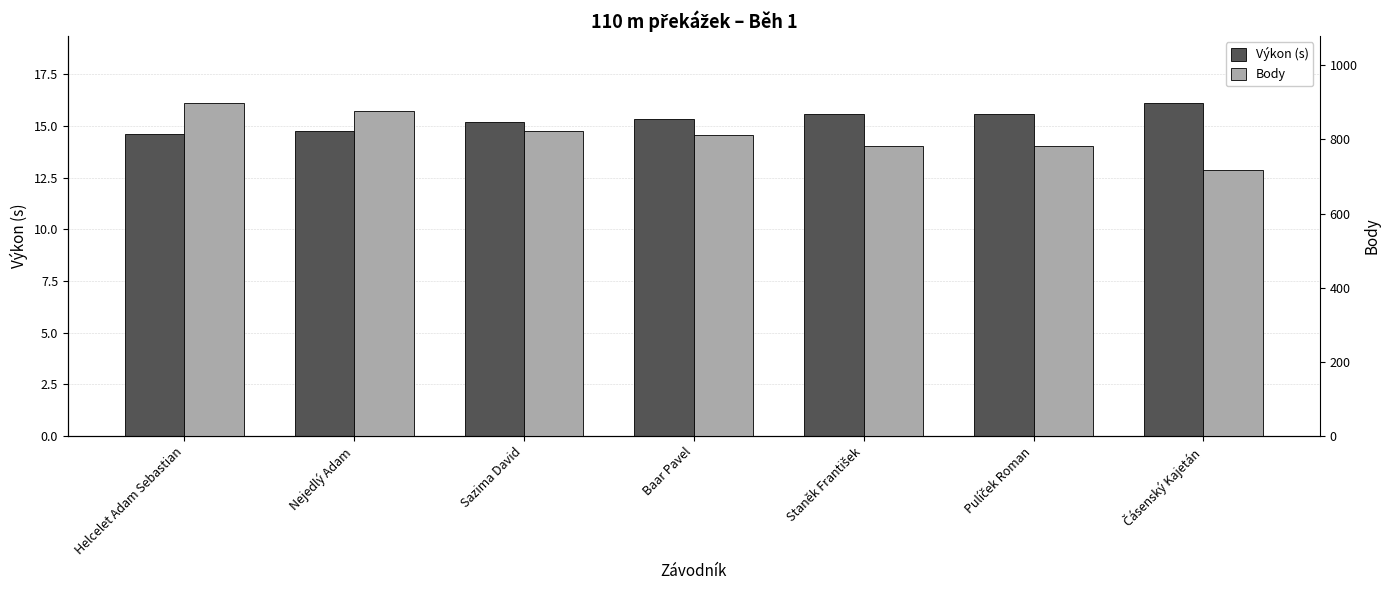

What is the maximum value shown in the chart?

899.0